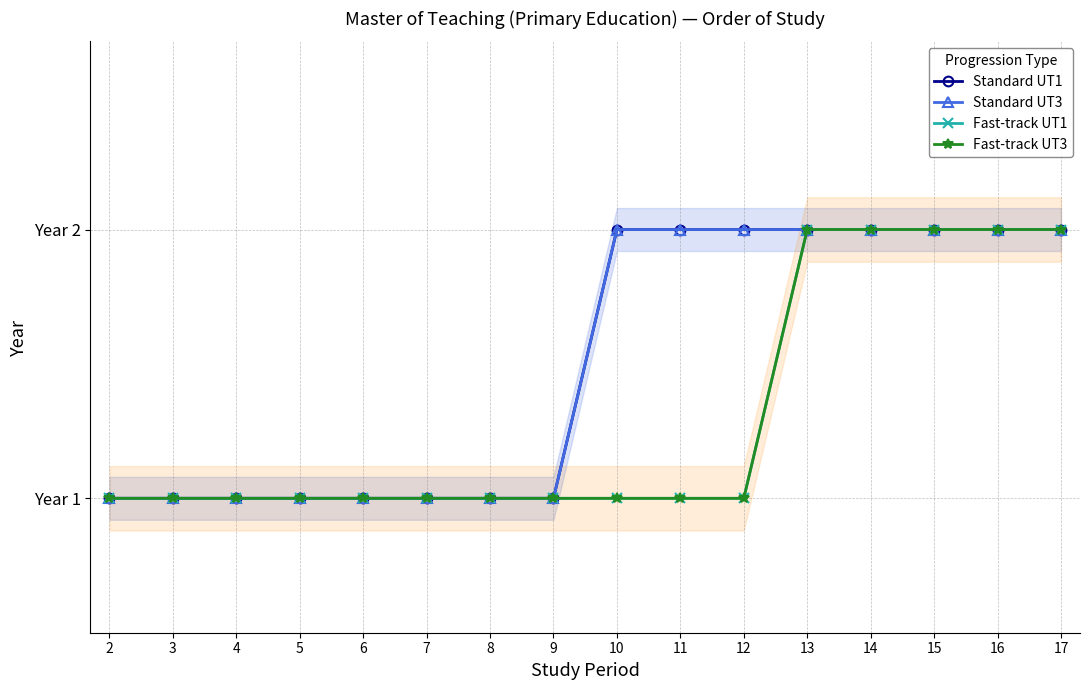

True or false: Standard UT3 has a value of 0 at 6.

False